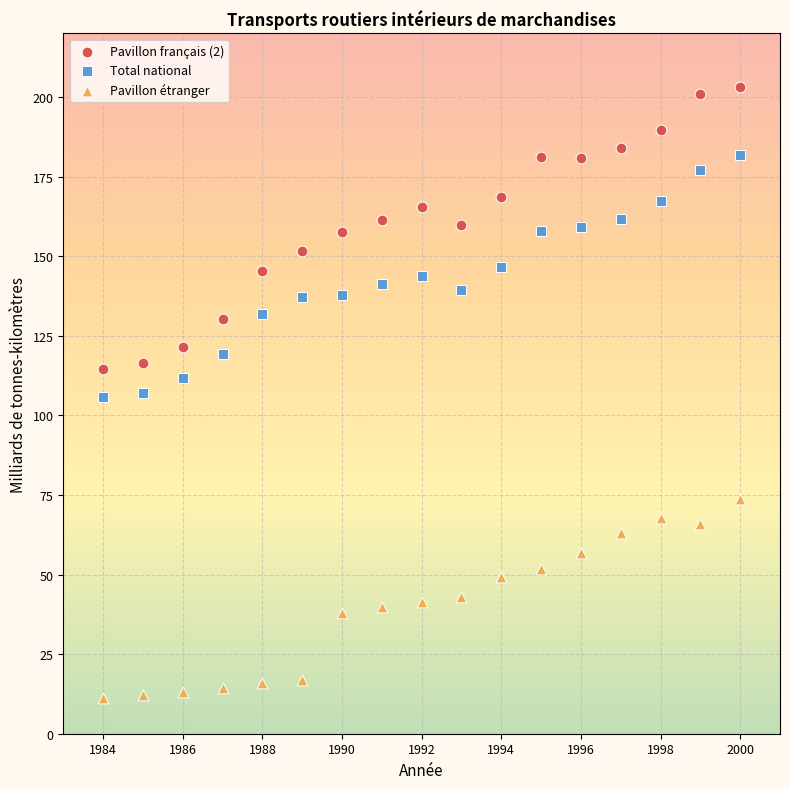

What is the X range (max minus min) for the scatter plot?

16.0